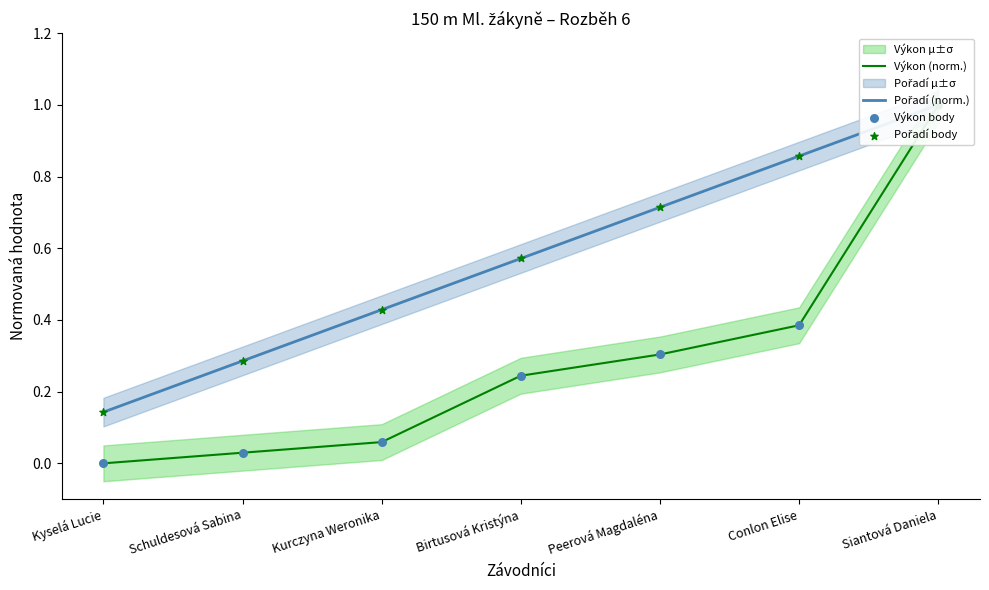

Is the value of Pořadí (norm.) at Siantová Daniela greater than the value of Pořadí body at Conlon Elise?

Yes